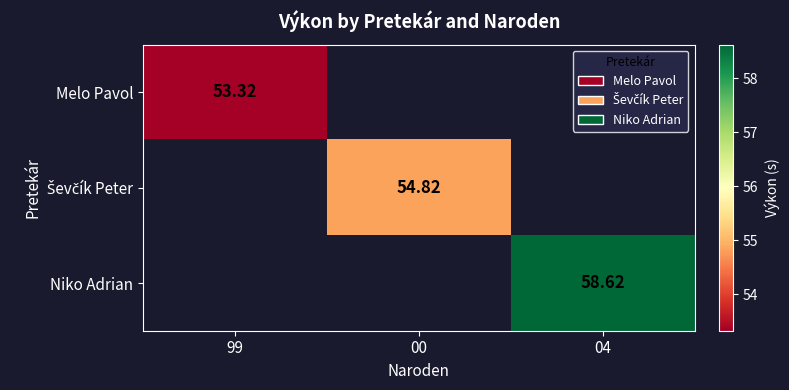

At which label does Ševčík Peter first exceed 54?

00